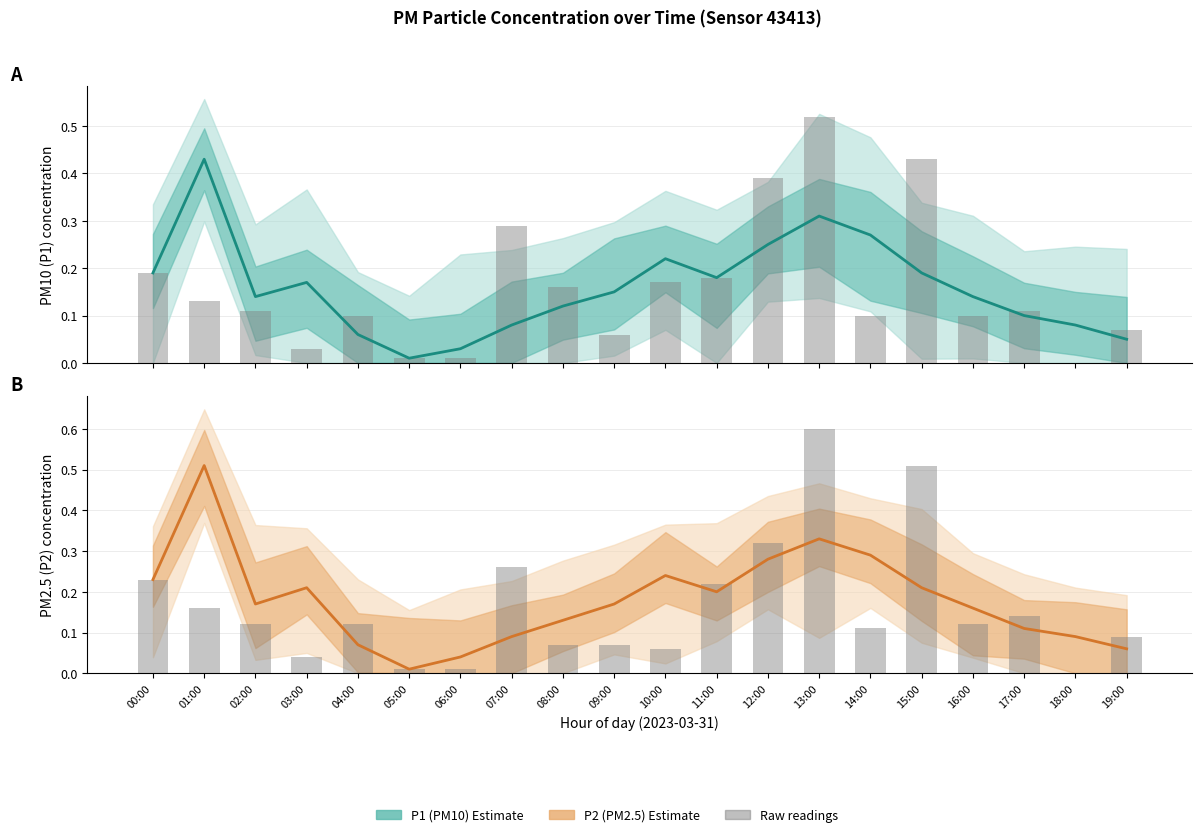

At 11:00, list the series in order from largest to smallest.

P2 raw readings, P2 (PM2.5) Estimate, P1 (PM10) Estimate, P1 raw readings